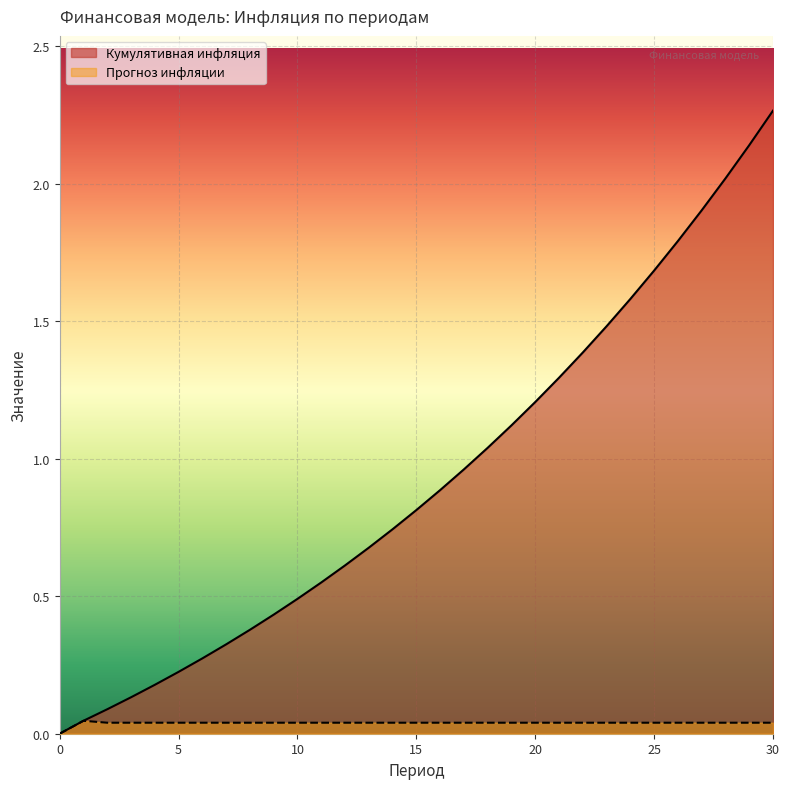

How many data points in Кумулятивная инфляция are above 0?

30